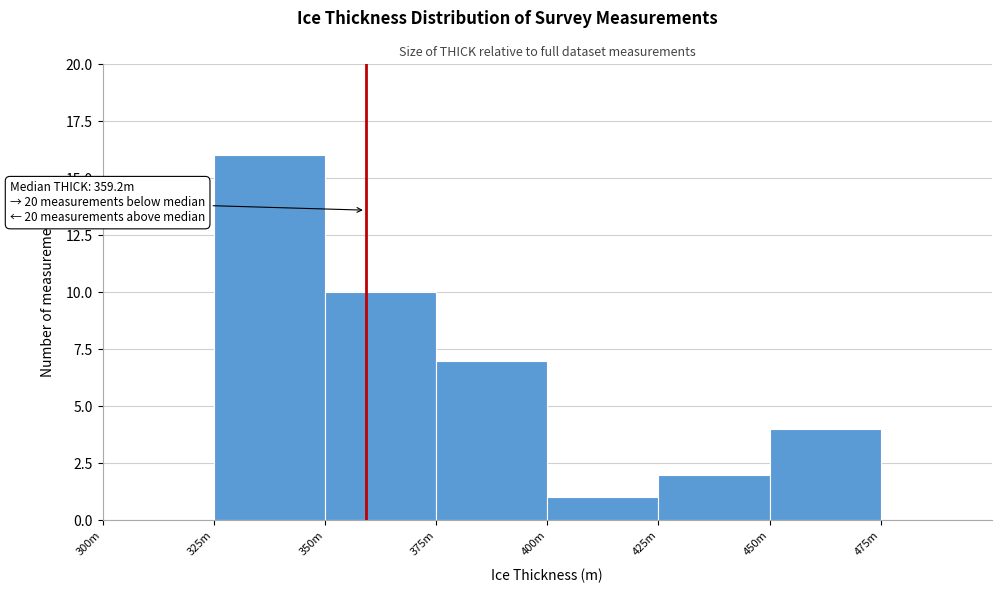

Reading left to right, list all the values displayed in this chart.

300m=0	325m=16	350m=10	375m=7	400m=1	425m=2	450m=4	475m=0